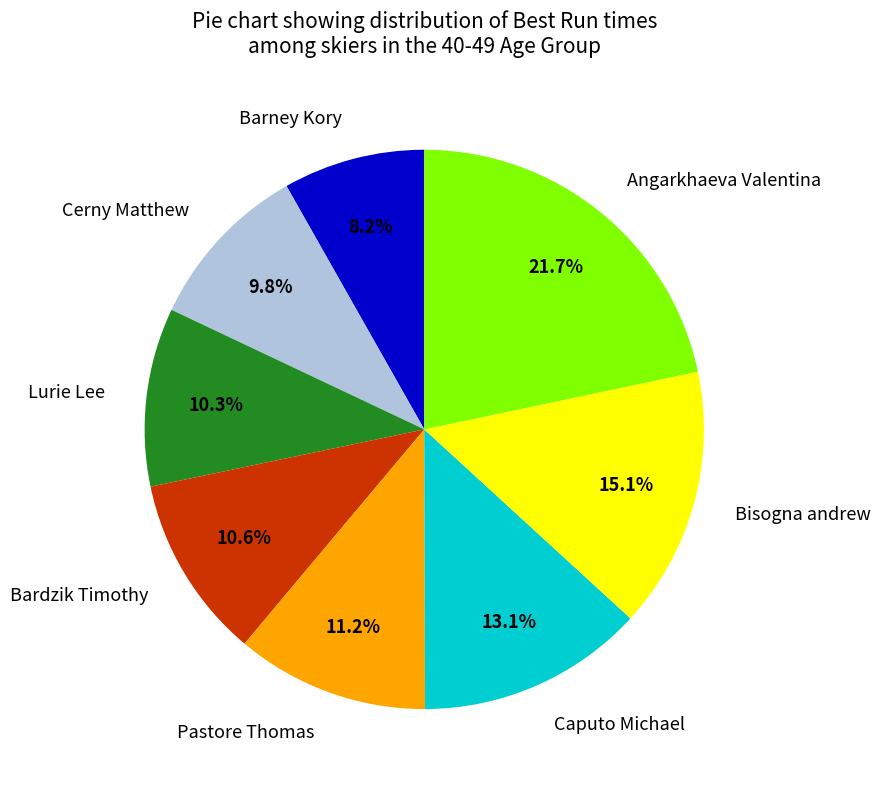

Which has a higher value, Pastore Thomas or Angarkhaeva Valentina?

Angarkhaeva Valentina